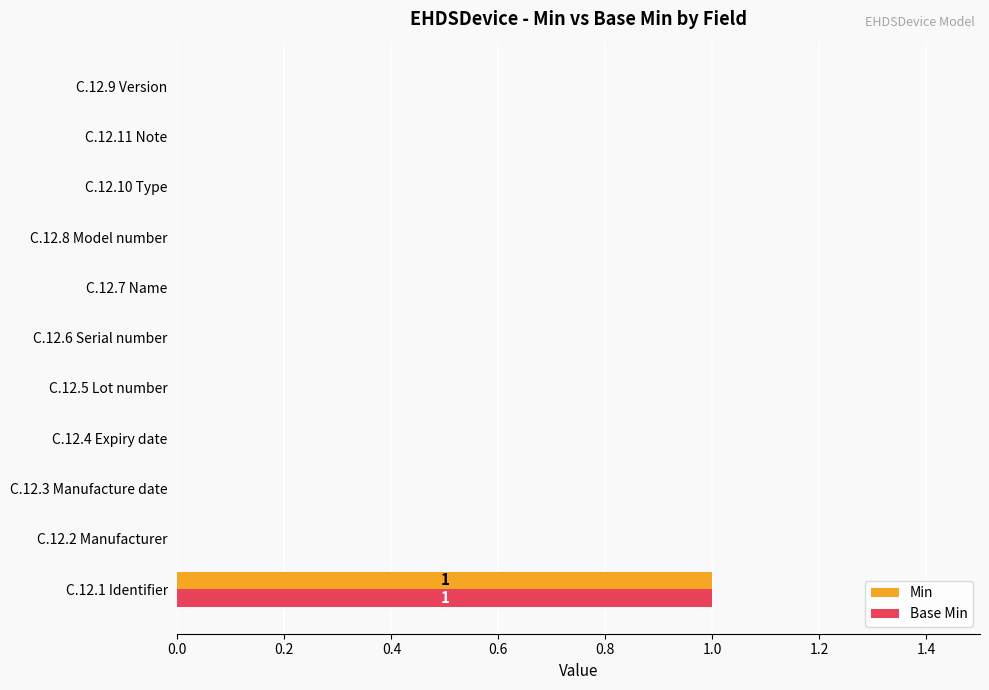

At which category is the sum across all series the highest?

C.12.1 Identifier